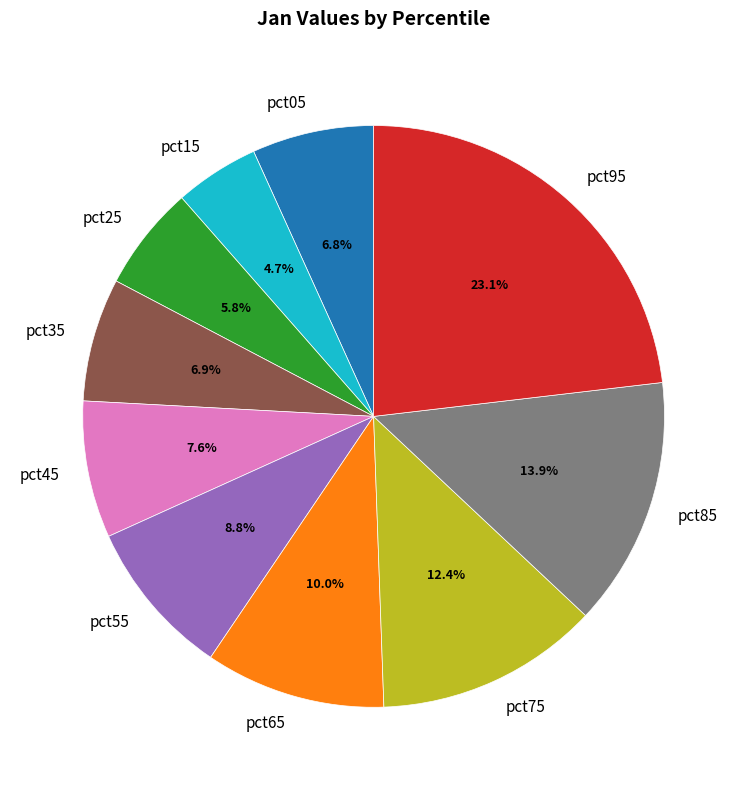

To the nearest percent, what percentage of the pie is pct55?

9%